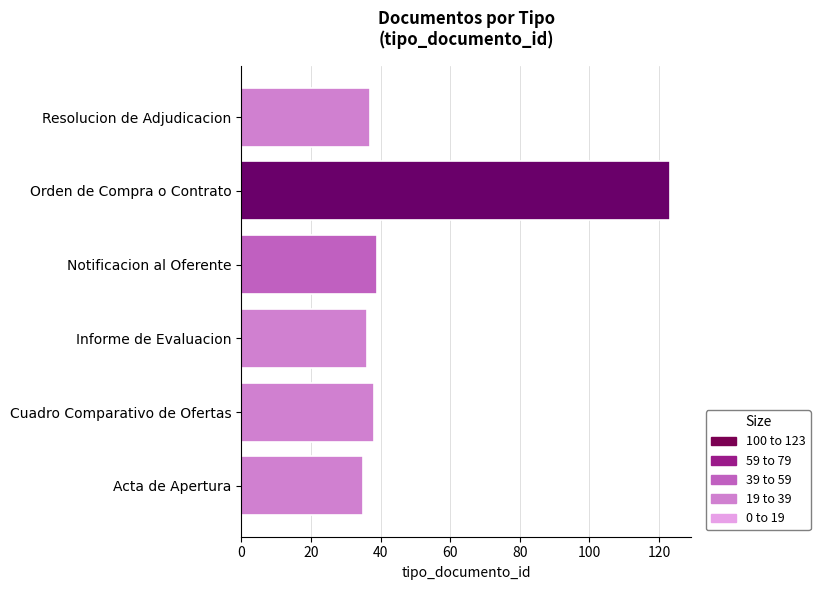

Reading bottom to top, extract all data points from this chart.

35	38	36	39	123	37